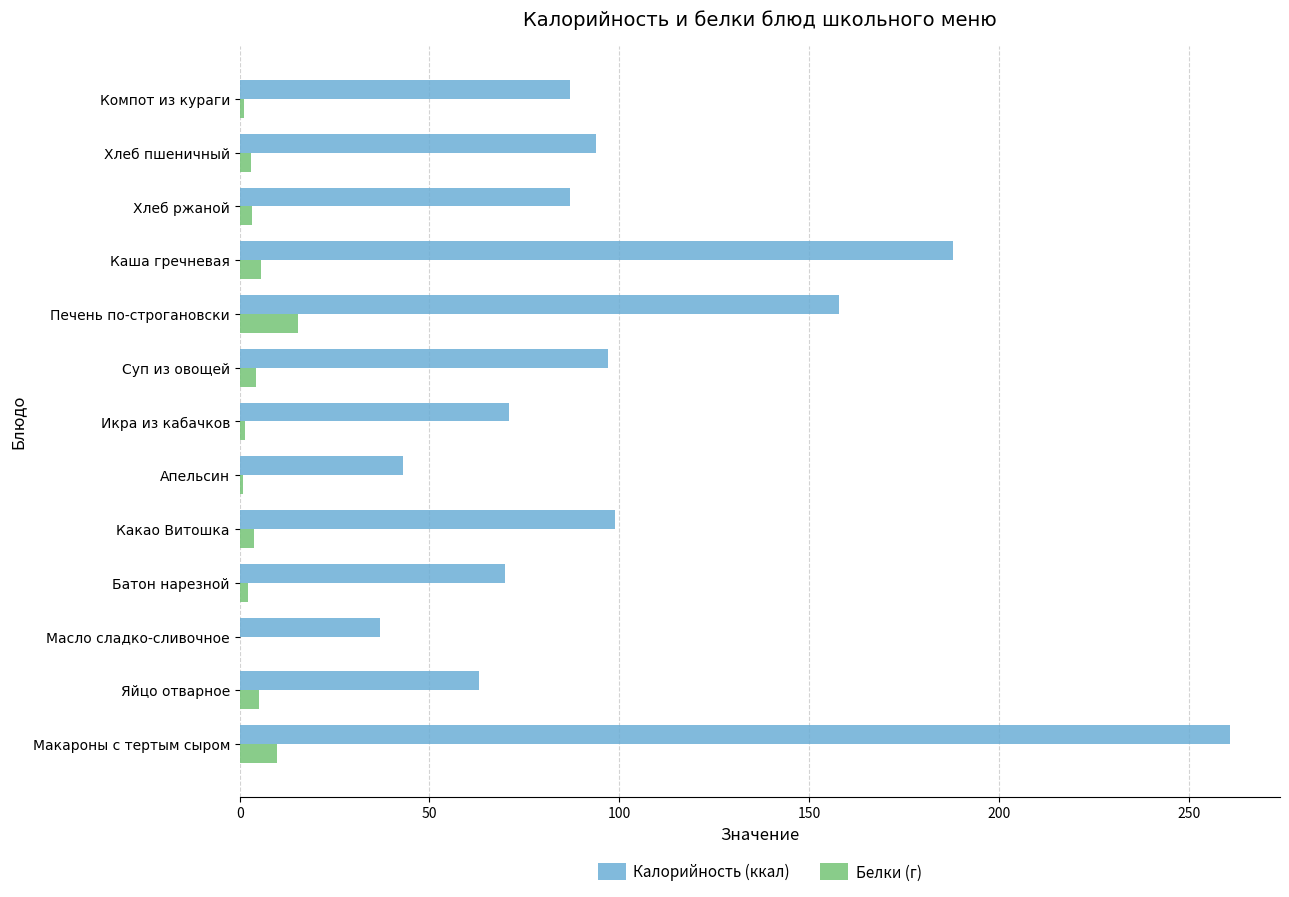

Is the value of Белки (г) at Масло сладко-сливочное greater than the value of Калорийность (ккал) at Хлеб ржаной?

No